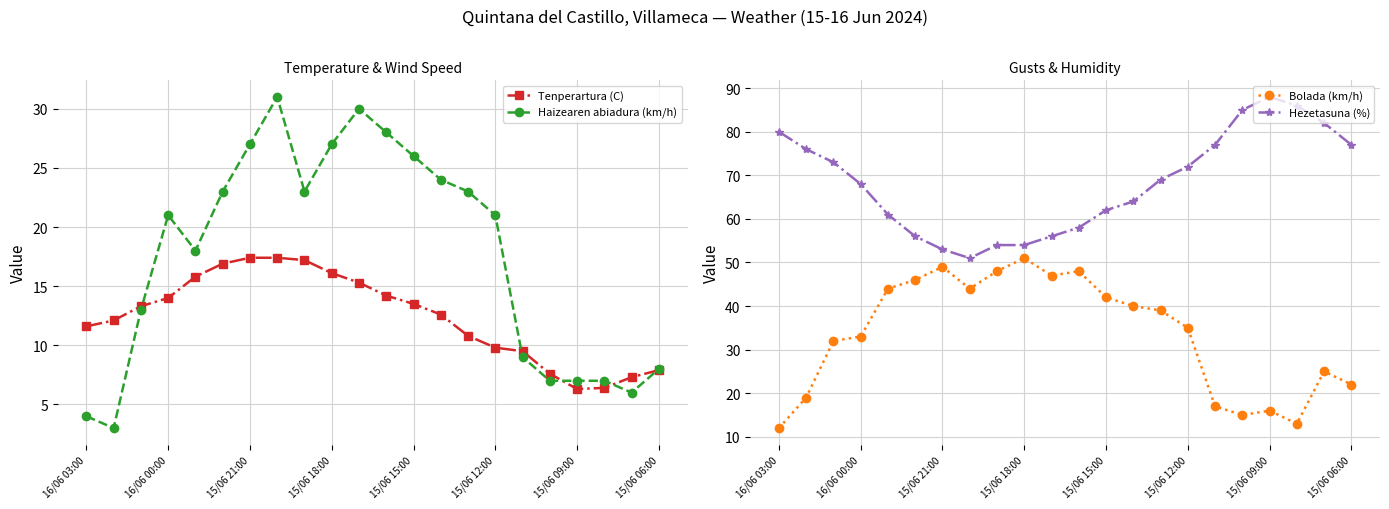

At which category does Haizearen abiadura (km/h) reach its first local peak?

16/06 00:00